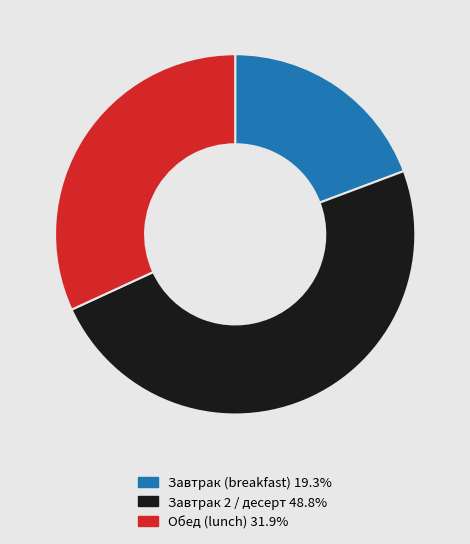

Is there any slice that represents more than half of the pie?

No